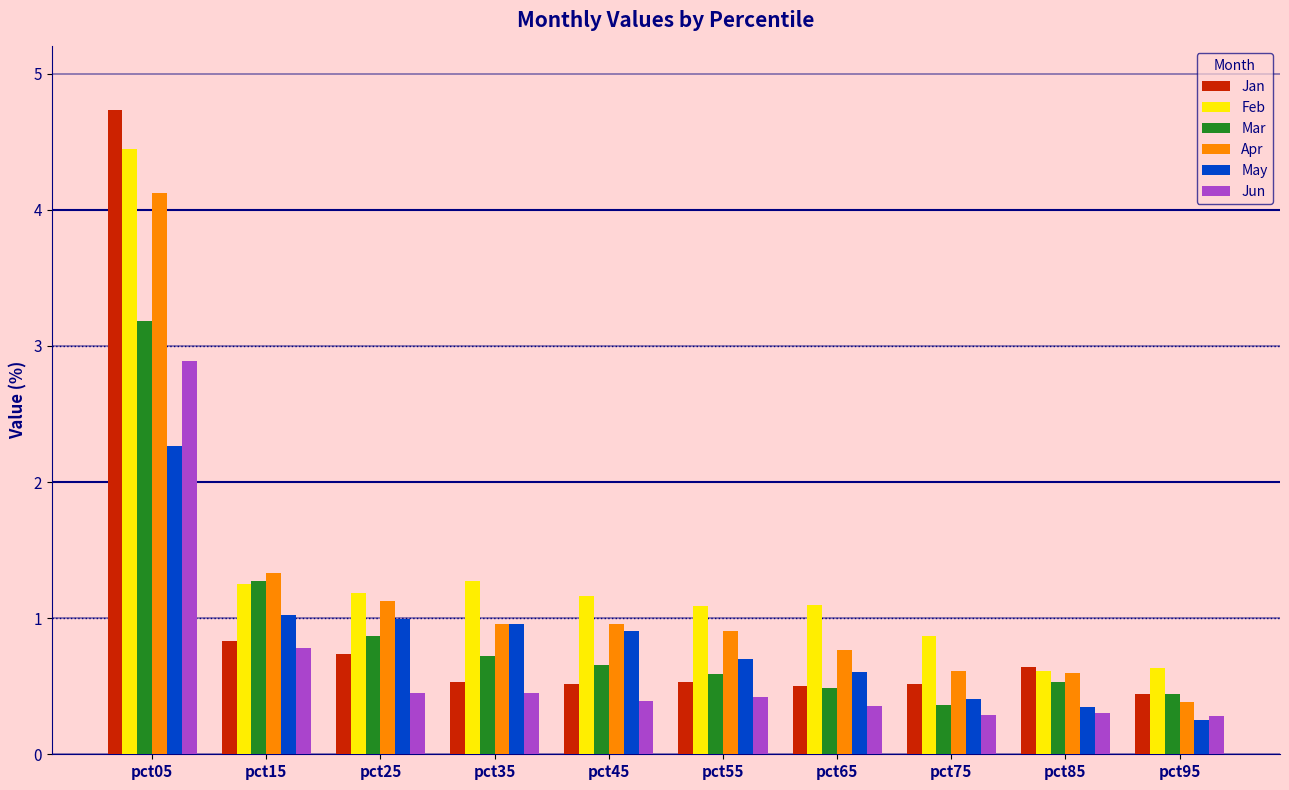

Read the Jan value at pct25.

0.7